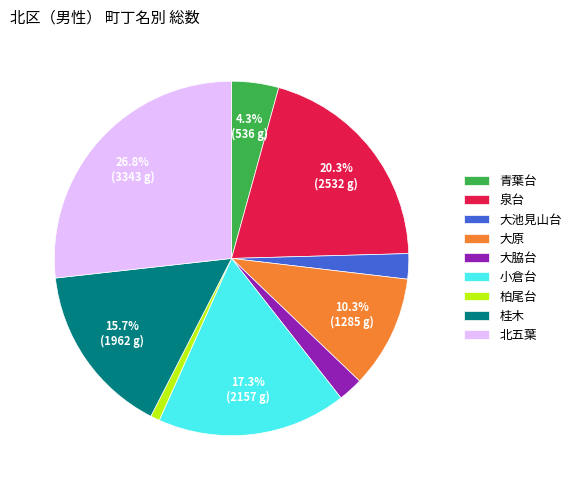

Is there a majority slice in this chart?

No